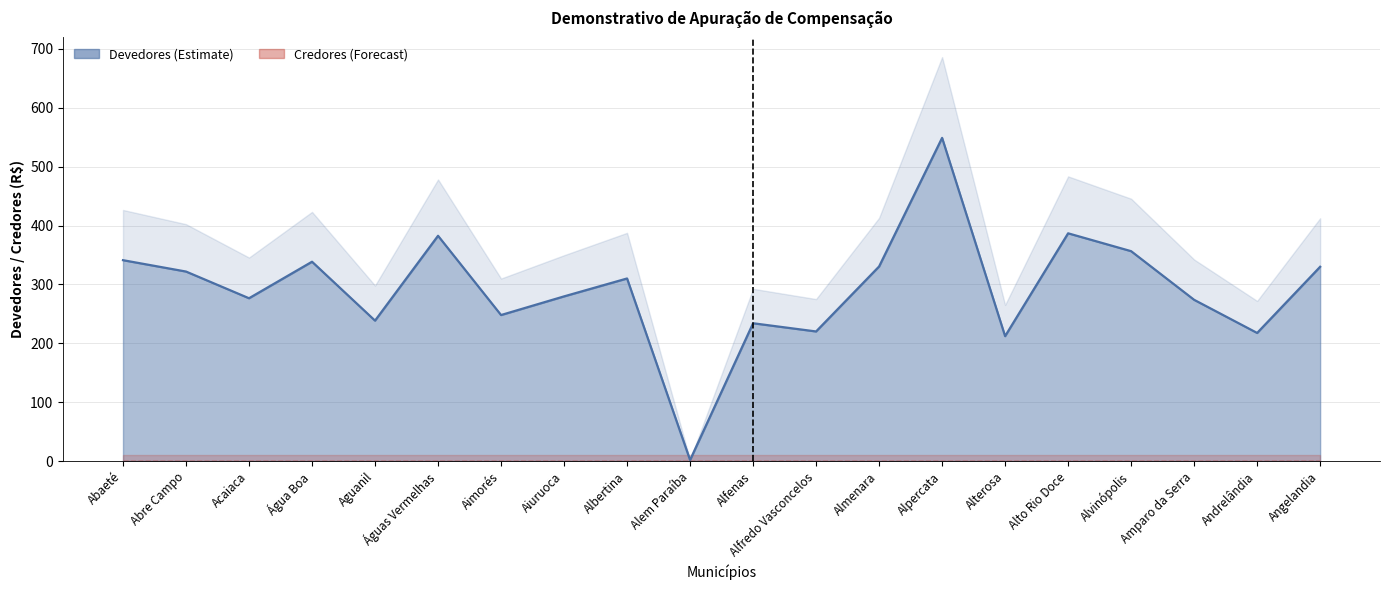

What is the minimum value shown in the chart?

1.7